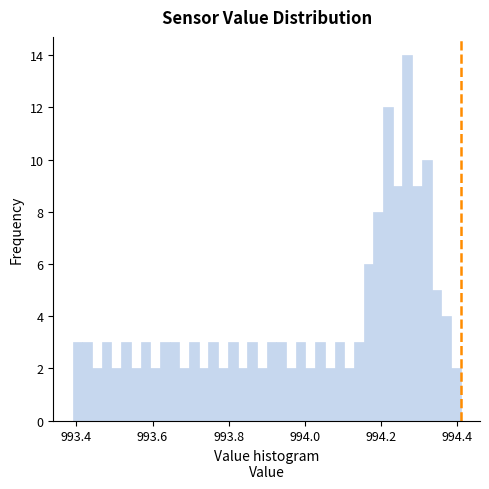

Read against the x-axis, roughly where is the centre of the tallest bar?

994.26